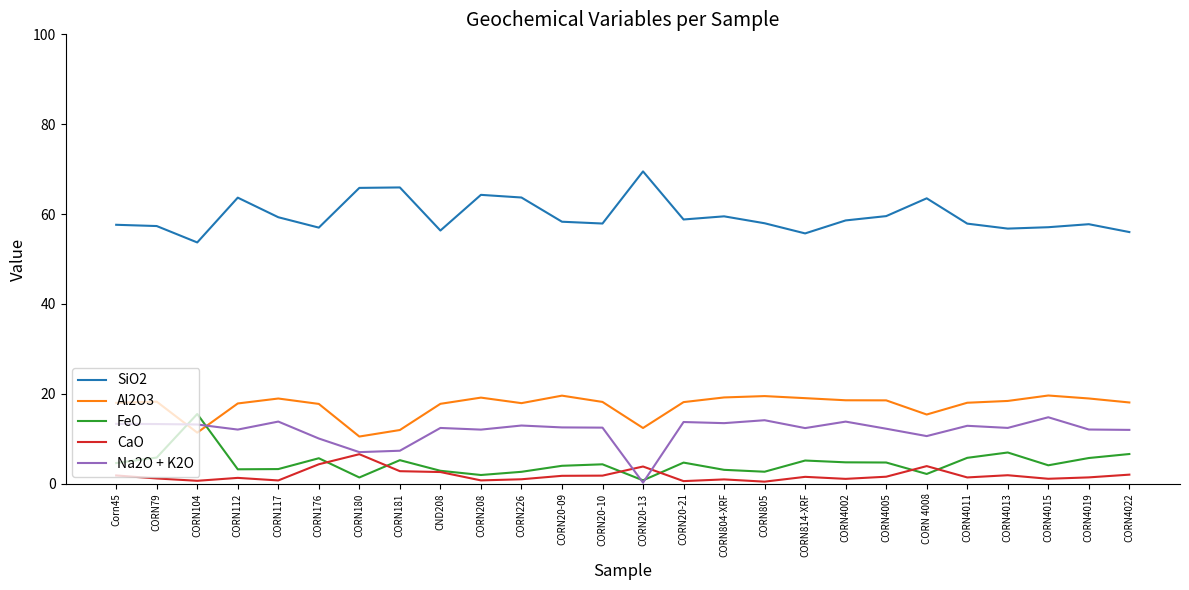

What is the difference between the CaO values at CORN20-10 and CORN226?

0.8